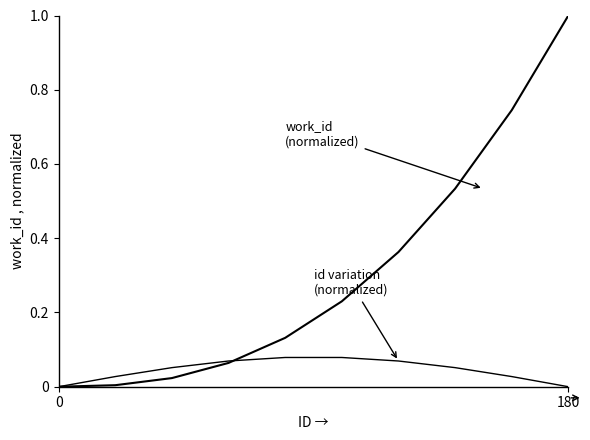

Is this an area chart (filled region under the line)?

No